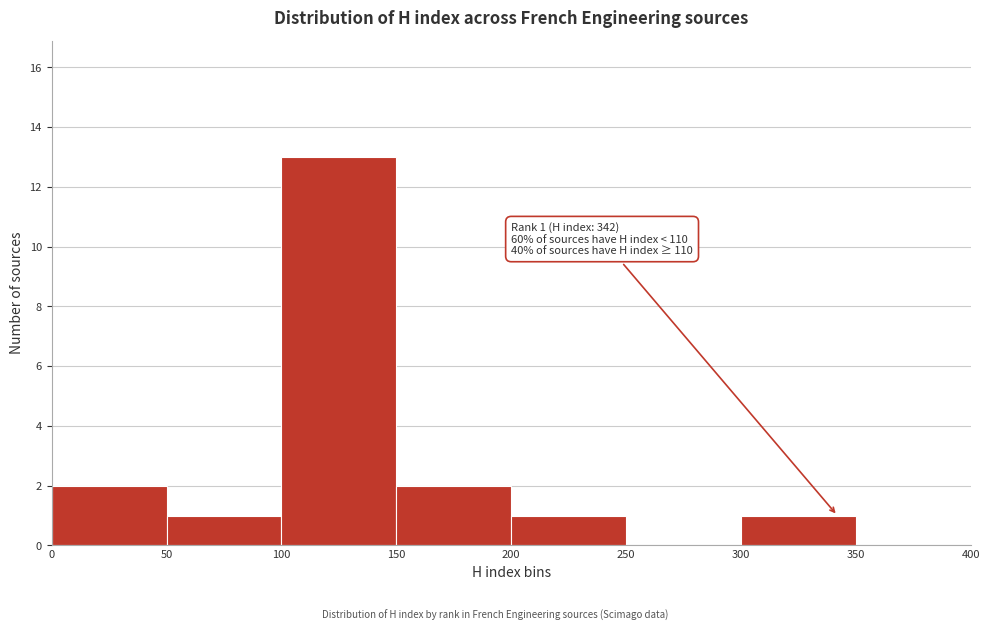

Which range on the x-axis has the tallest bar?

100 to 150